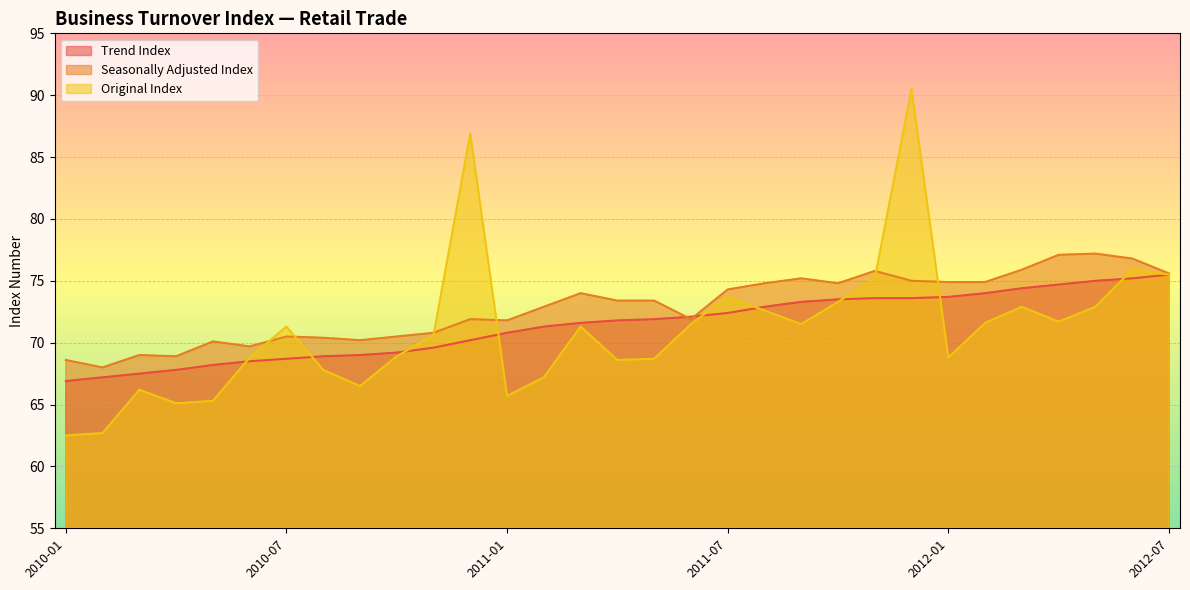

True or false: Trend Index has more than 2 interior local peaks.

False